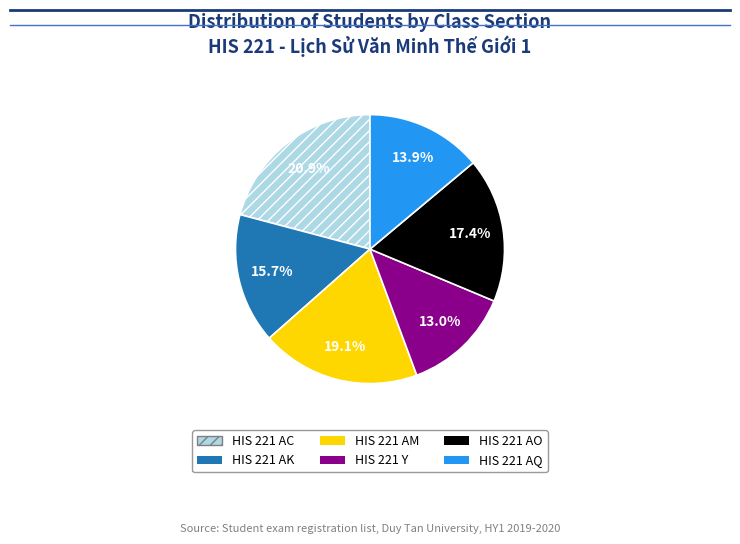

Does HIS 221 Y account for over 50% of the chart?

No